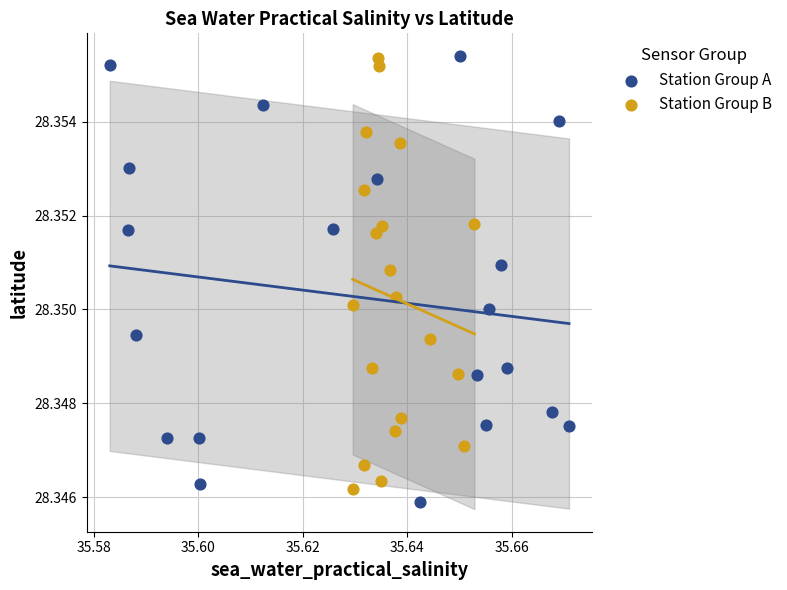

What are all the series names shown in the legend?

Station Group A, Station Group B